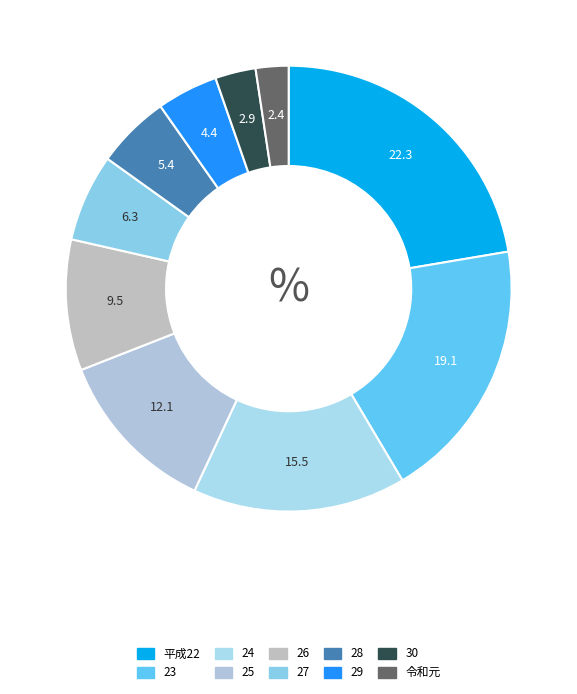

To the nearest percent, what is the difference between the 30 and 29 slice percentages?

1%